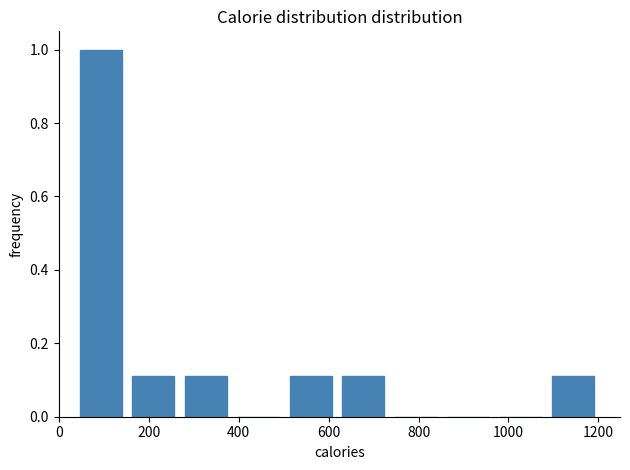

Reading left to right, list every bar in this chart as the range it spans on the x-axis followed by its height. Neither the bar edges nor the heights are printed on the chart, so give them approximately, as read against the axes.

40 to 160: 1.00
160 to 260: 0.12
260 to 380: 0.12
380 to 500: 0
500 to 620: 0.12
620 to 740: 0.12
740 to 860: 0
860 to 960: 0
960 to 1080: 0
1080 to 1200: 0.12